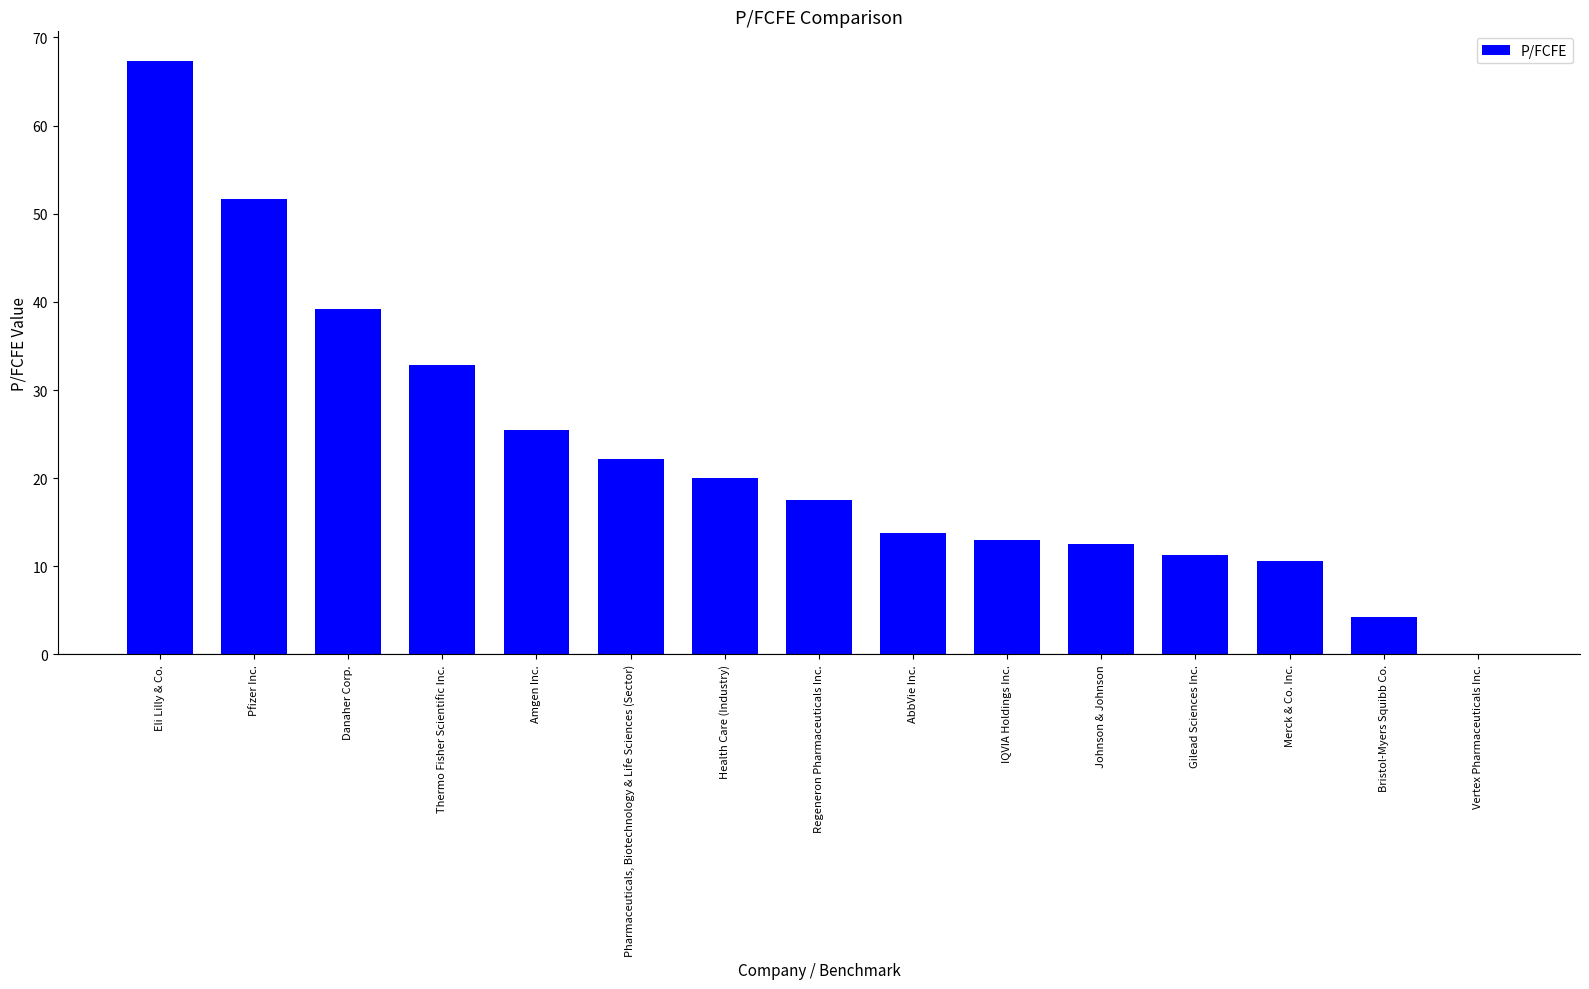

What is the ratio of the value at Thermo Fisher Scientific Inc. to the value at IQVIA Holdings Inc.?

2.5